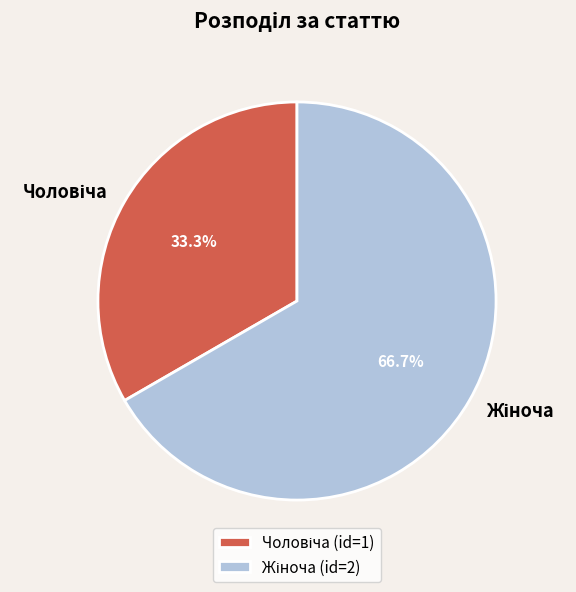

Is there any slice that represents more than half of the pie?

Yes